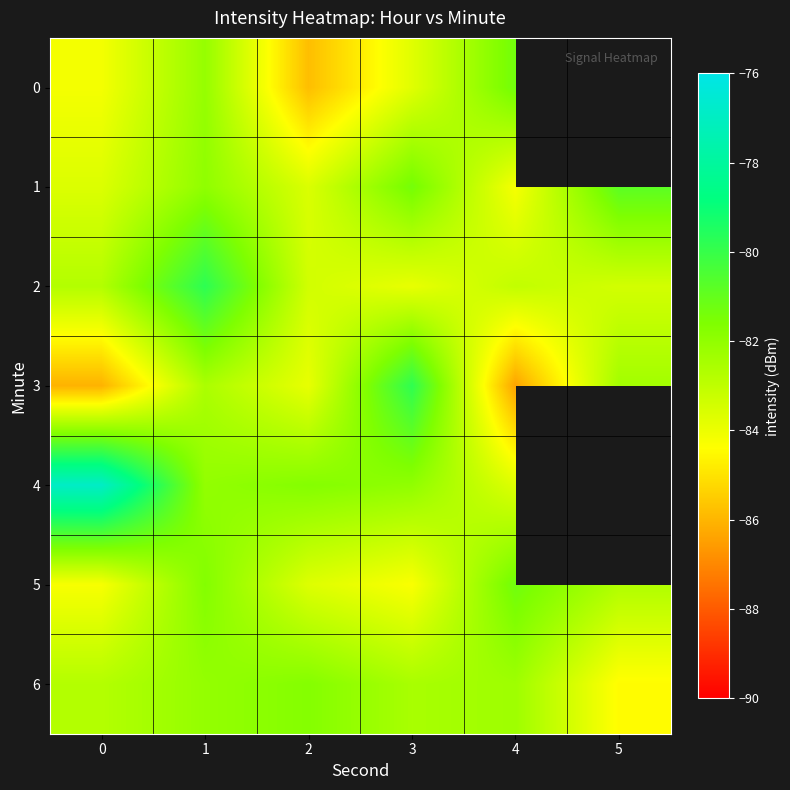

The value of 0 at 4 is -114.2. True or false?

False